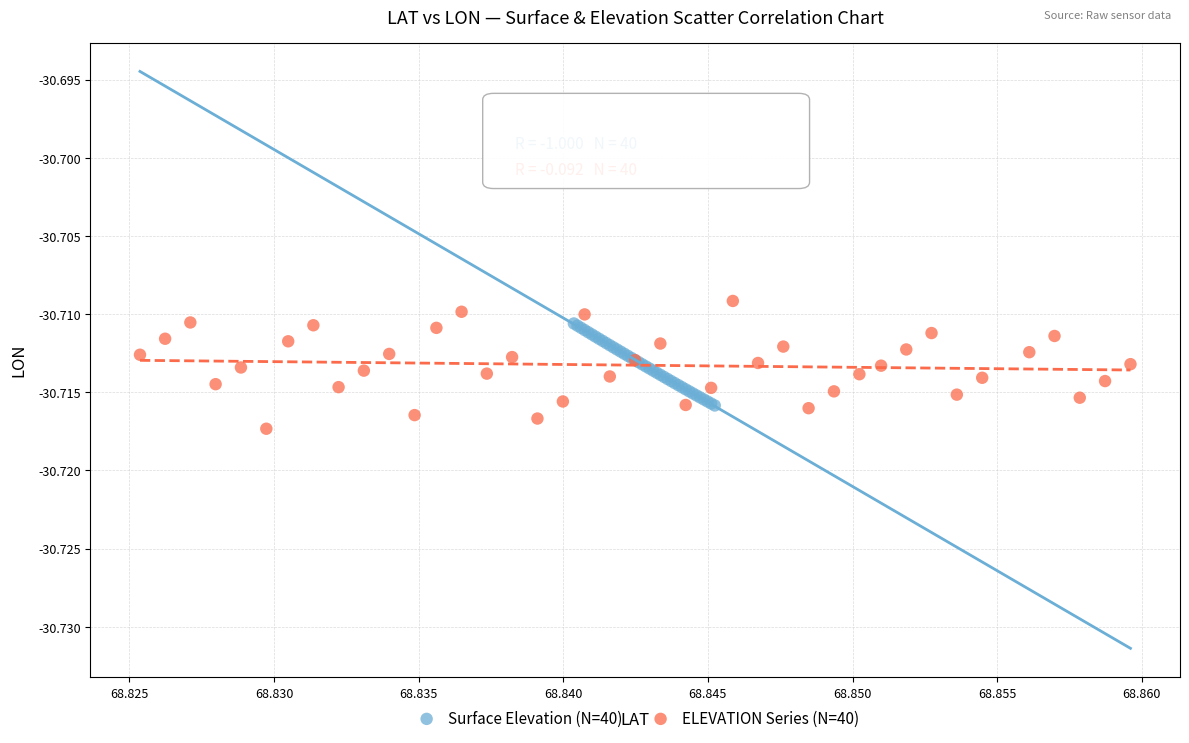

What are all the series names shown in the legend?

Surface Elevation (N=40), ELEVATION Series (N=40)